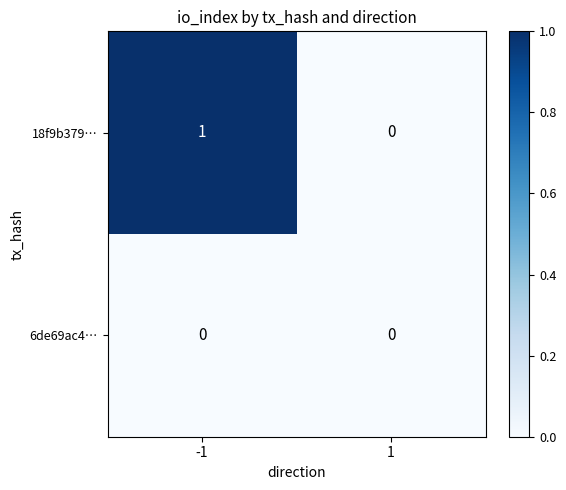

Which series has the largest total across all categories?

18f9b379…